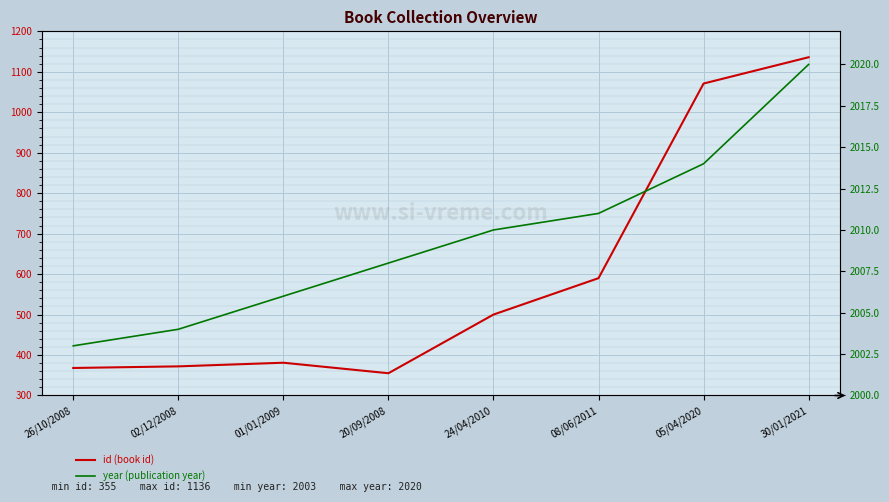

Between 26/10/2008 and 20/09/2008, which is larger?

26/10/2008